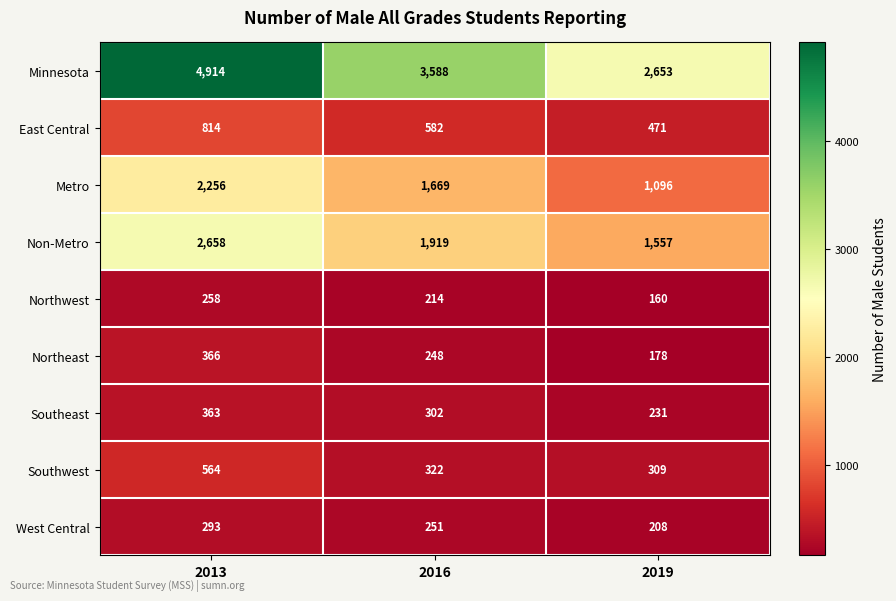

At which label does Southeast reach its peak?

2013